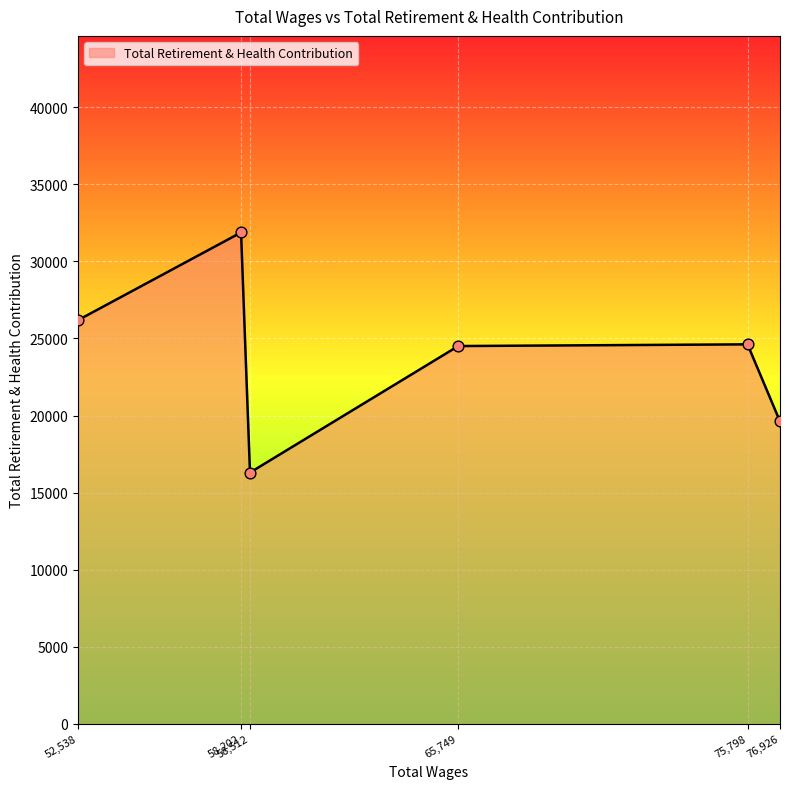

True or false: the data has more than 2 interior local peaks.

False